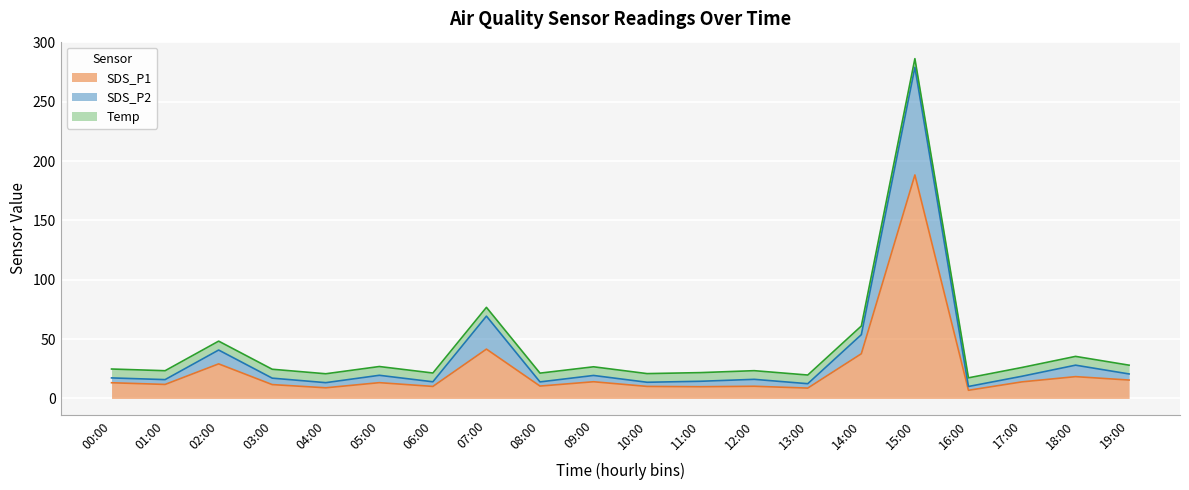

How many interior local peaks does the SDS_P1 series have?

7